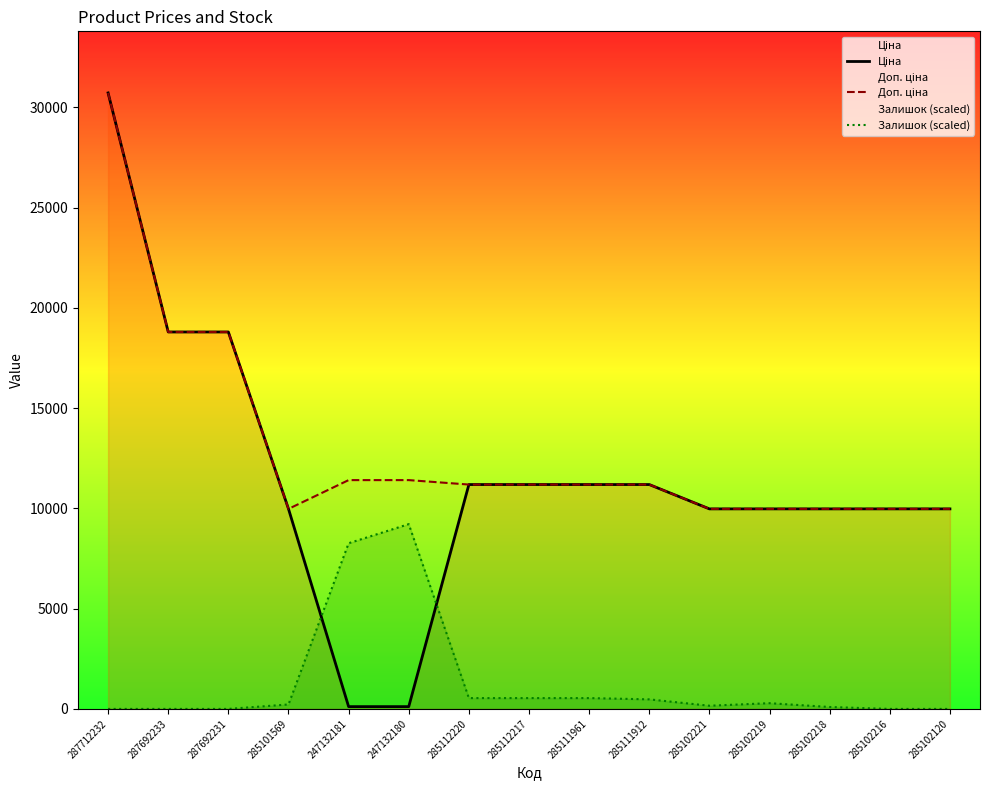

Is this an area chart (filled region under the line)?

No